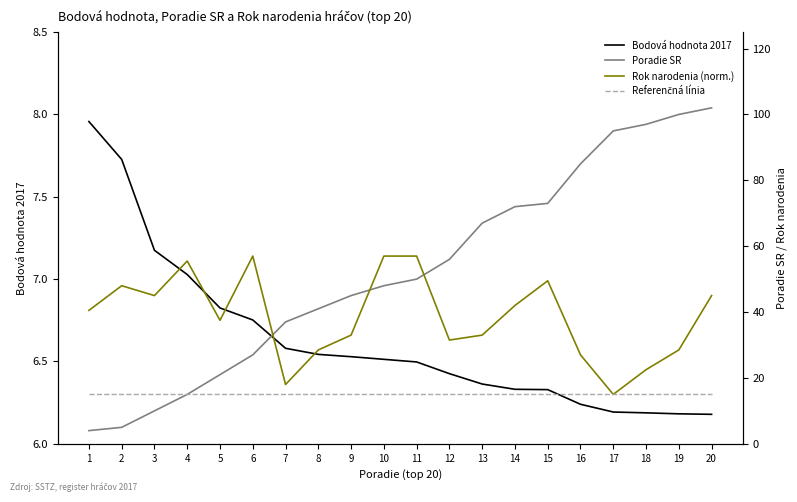

What is the greatest value displayed?

102.0